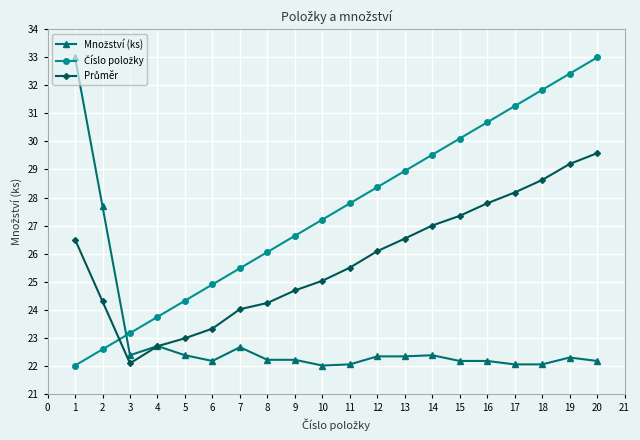

What is the minimum value shown in the chart?

22.0